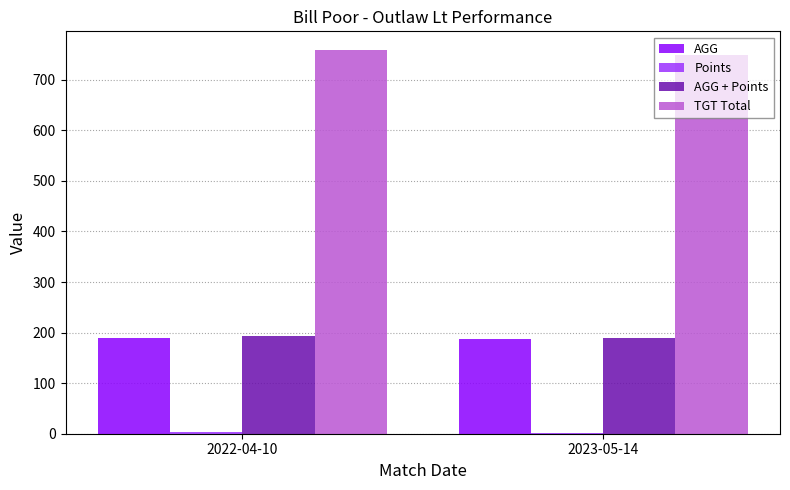

Which series has the largest total across all categories?

TGT Total